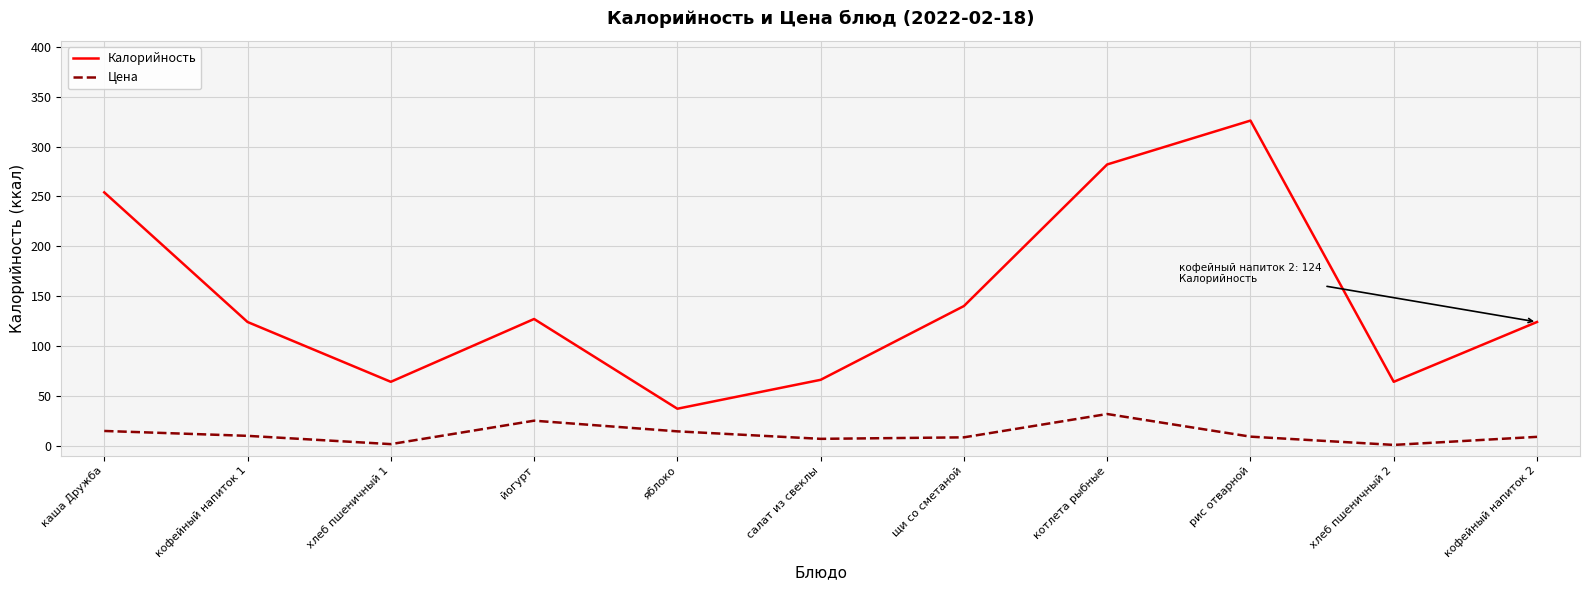

What is the lowest value of the Калорийность series?

37.0